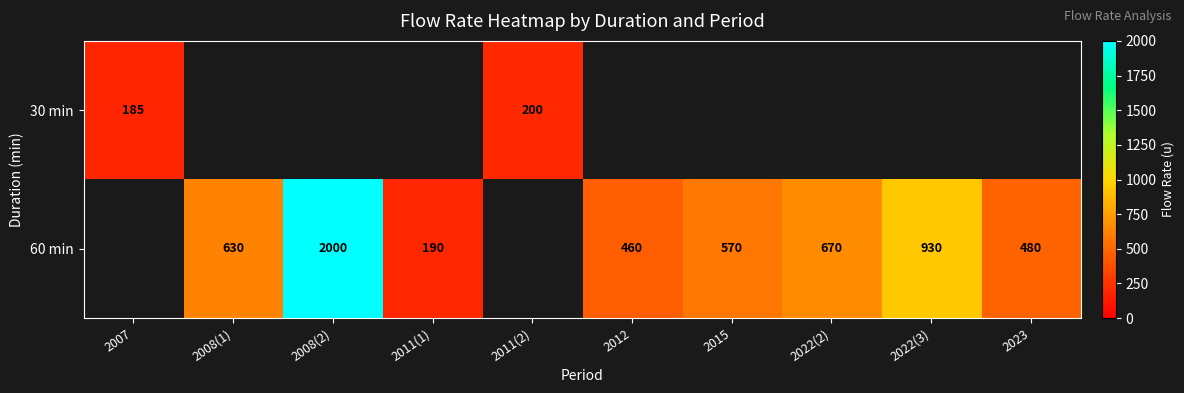

Is the value of 30 min at 2007 greater than the value of 60 min at 2008(2)?

No